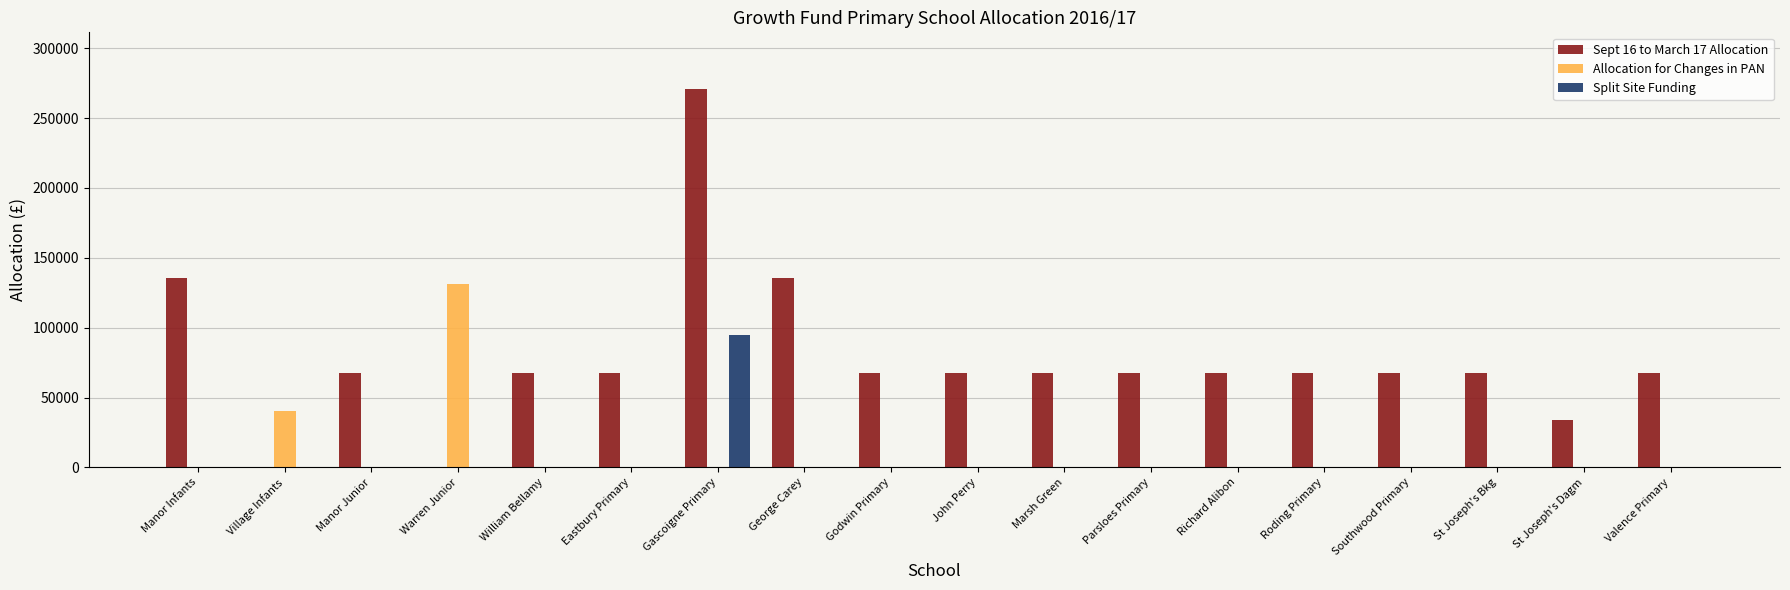

The Sept 16 to March 17 Allocation series shows 21696.8 at Richard Alibon. True or false?

False